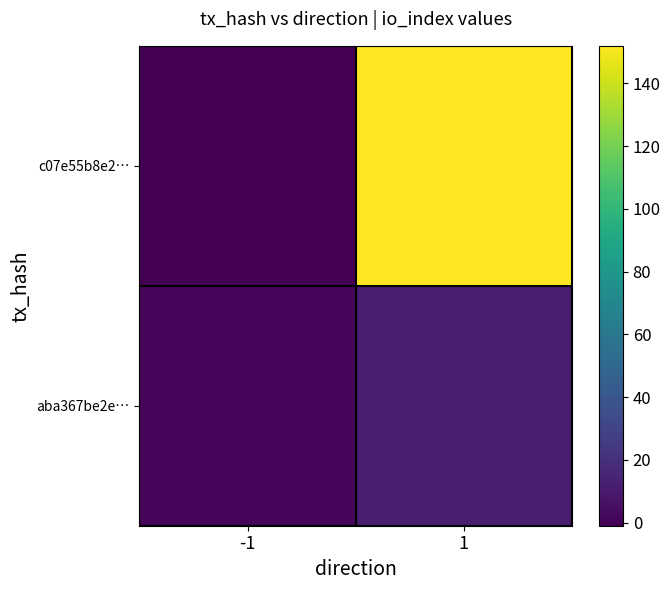

Between -1 and 1, which is larger?

1